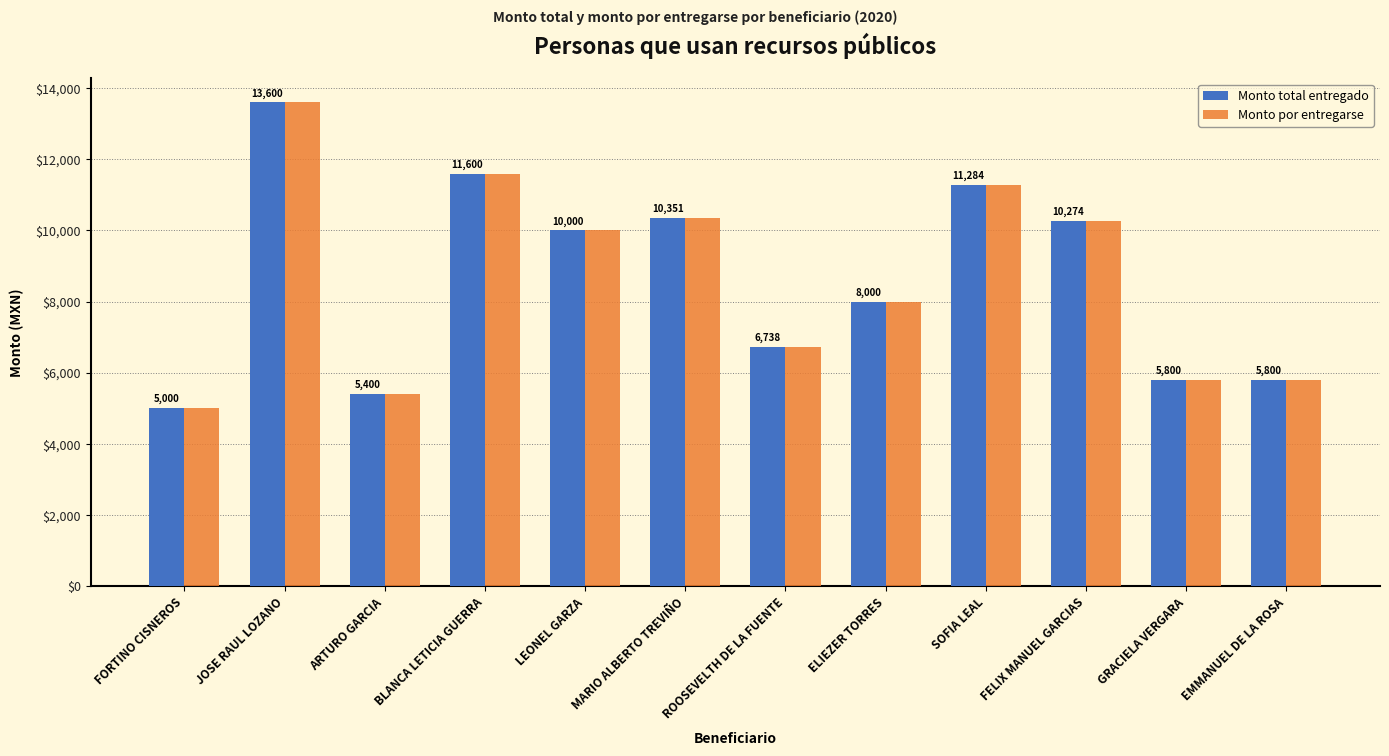

Where does the Monto total entregado series first go above 10000?

JOSE RAUL LOZANO